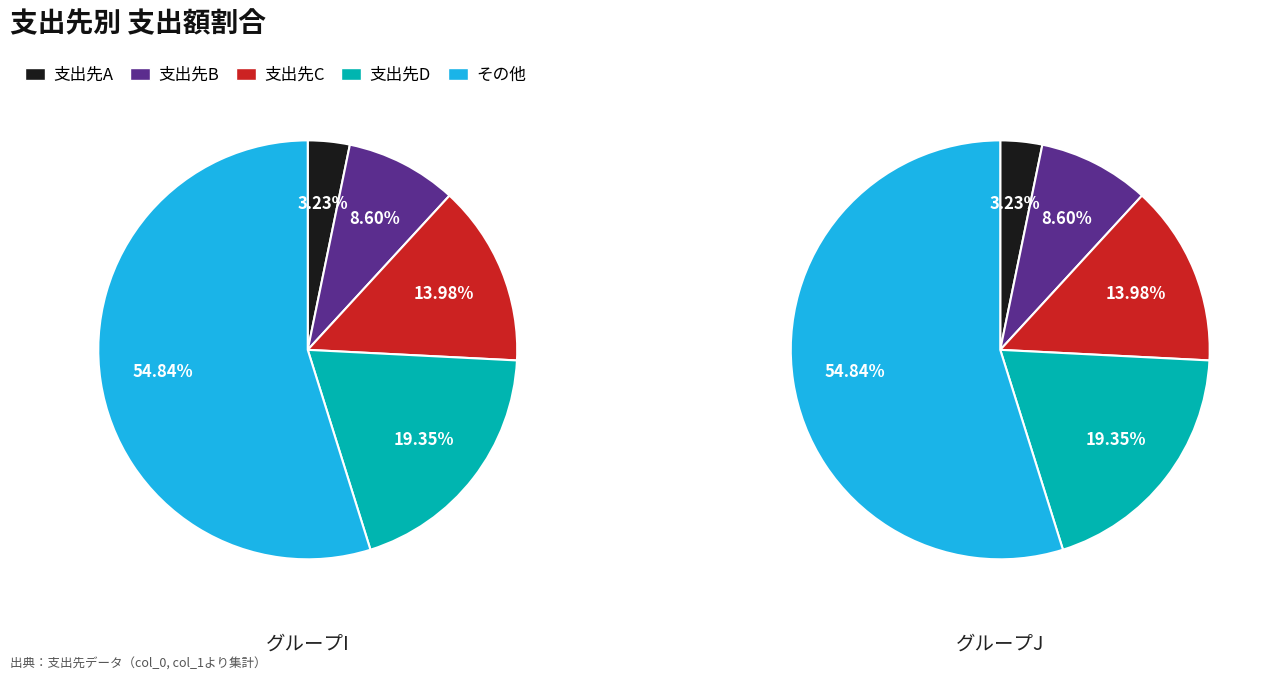

Which series has the largest range (max minus min)?

I